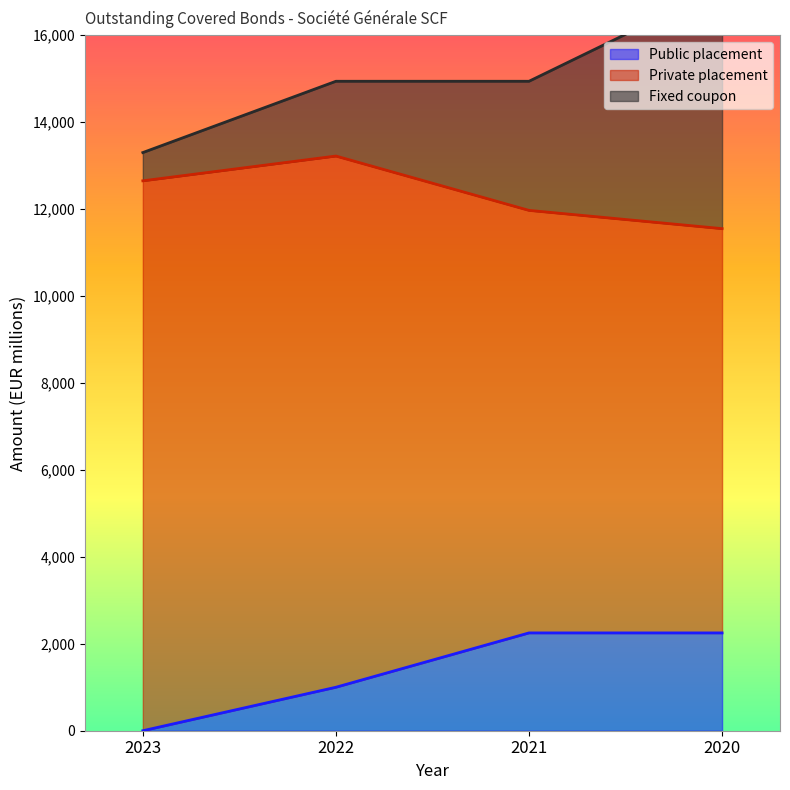

What is the difference between the second highest and second lowest values in the Private placement series?

2500